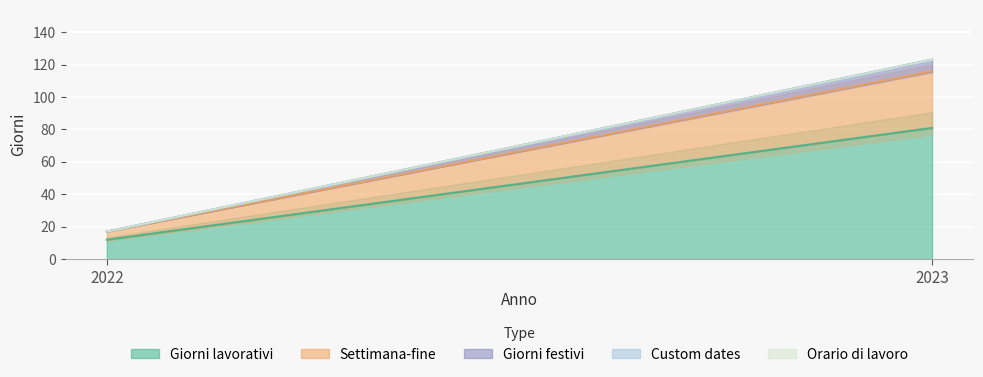

Is the value of Custom dates at 2022 greater than the value of Giorni festivi at 2022?

No